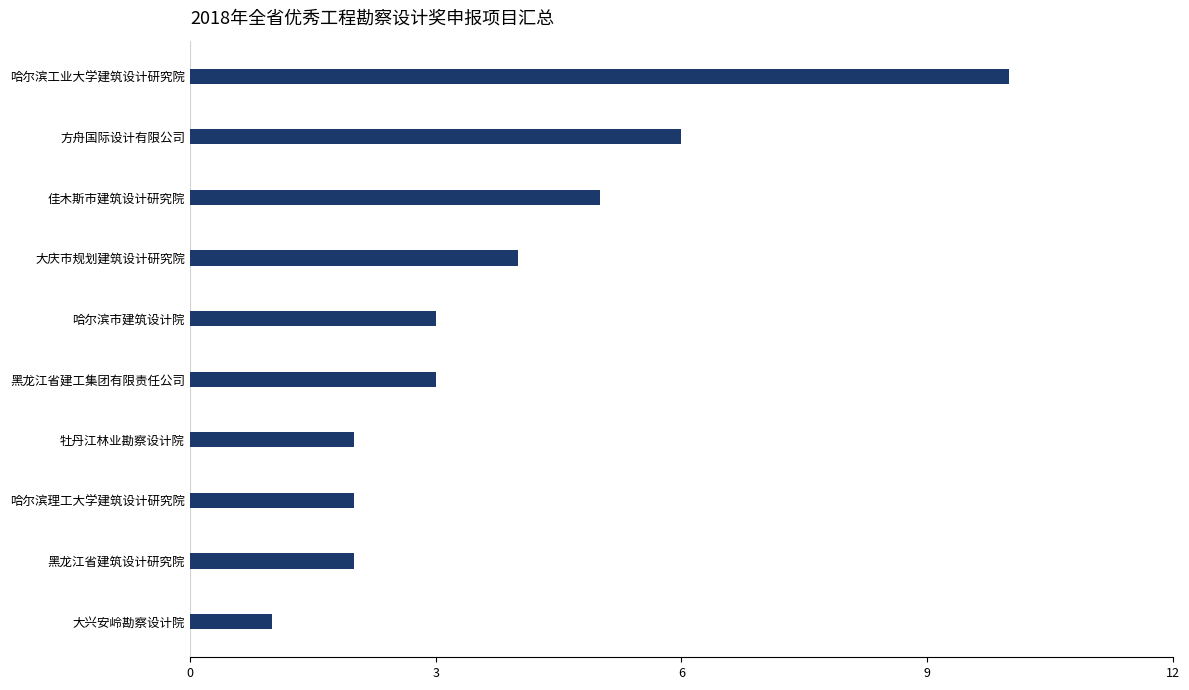

What is the smallest value displayed?

1